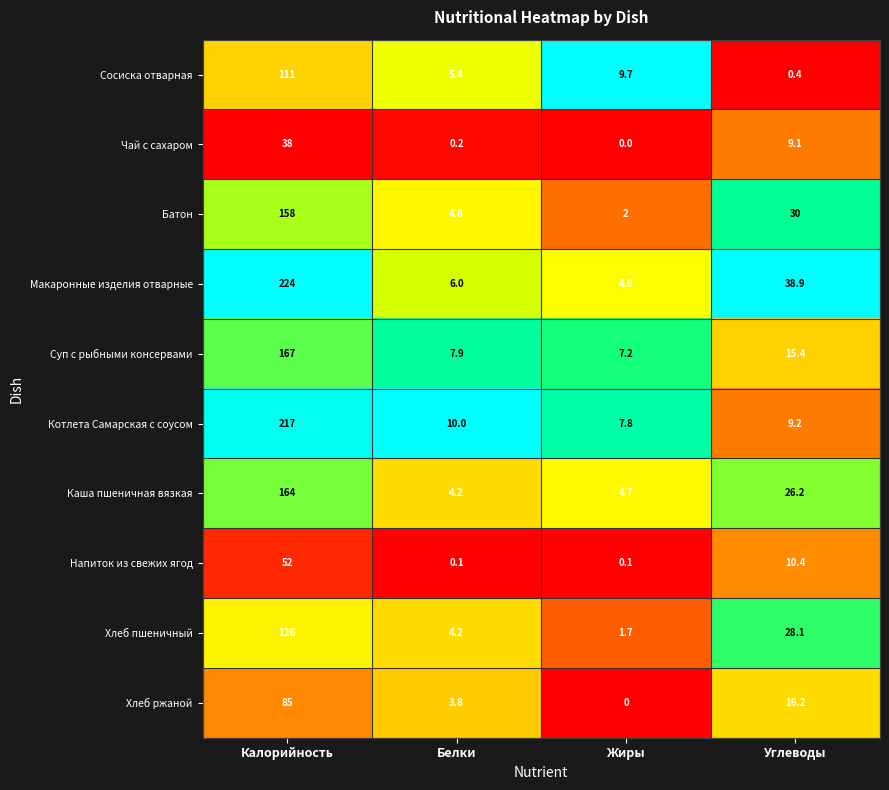

What is the difference between the maximum and minimum values in the Макаронные изделия отварные series?

219.1